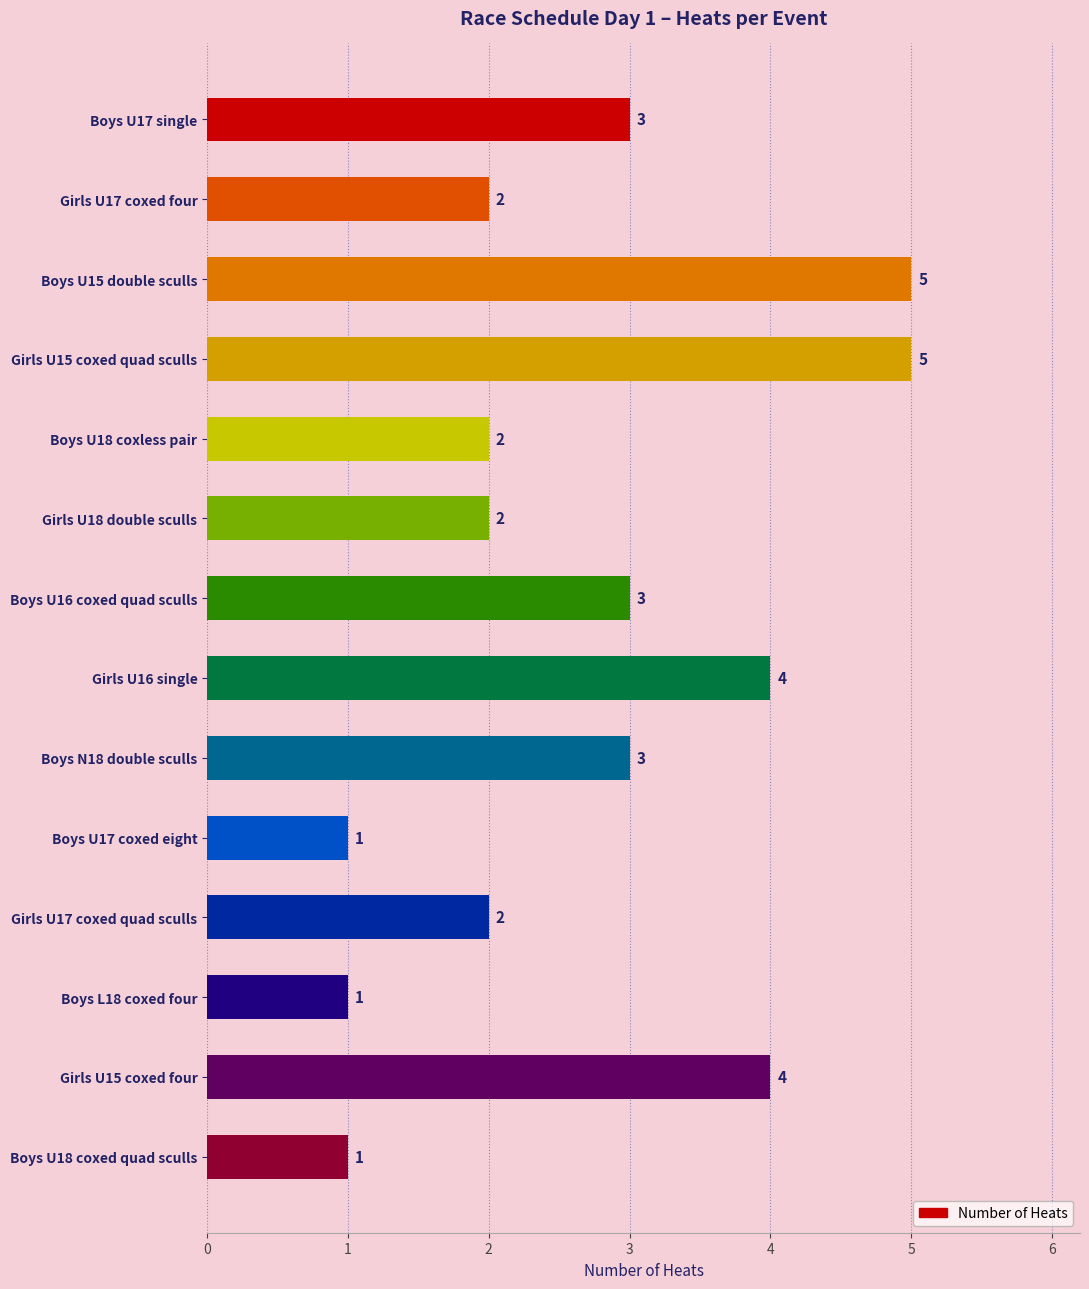

What is the change in value from Girls U15 coxed four to Boys U18 coxed quad sculls?

-3